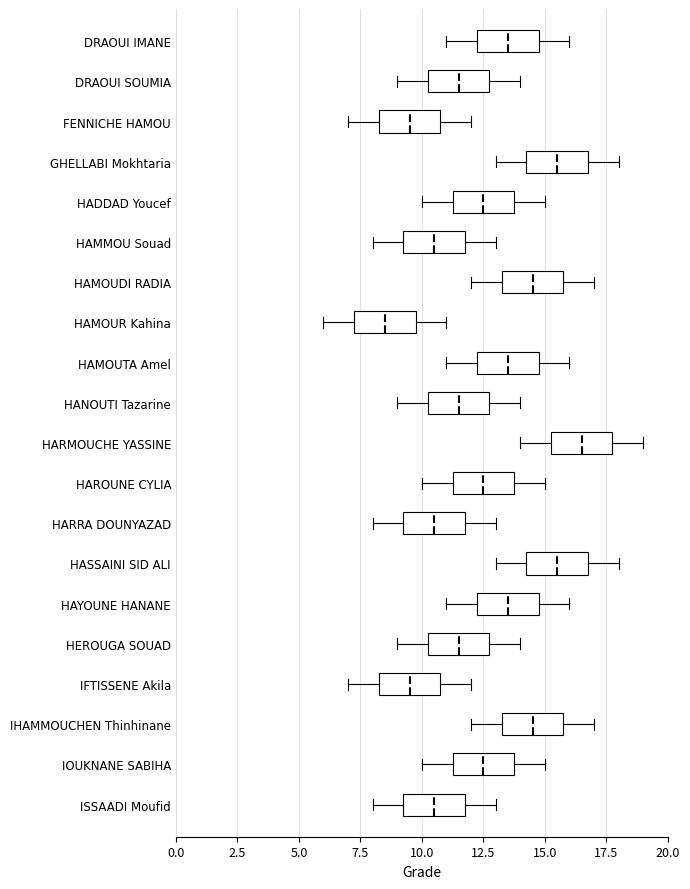

Reading bottom to top, transcribe this box plot: for each box, give where its median line is, the range the box spans, and where its two whiskers end, as read against the x-axis. The values are not printed on the chart, so give them approximately, as read against the axis.

ISSAADI Moufid: median 10.5, box 9.5 to 12.0, whiskers 8.0 to 13.0
IOUKNANE SABIHA: median 12.5, box 11.5 to 14.0, whiskers 10.0 to 15.0
IHAMMOUCHEN Thinhinane: median 14.5, box 13.5 to 16.0, whiskers 12.0 to 17.0
IFTISSENE Akila: median 9.5, box 8.5 to 11.0, whiskers 7.0 to 12.0
HEROUGA SOUAD: median 11.5, box 10.5 to 13.0, whiskers 9.0 to 14.0
HAYOUNE HANANE: median 13.5, box 12.5 to 15.0, whiskers 11.0 to 16.0
HASSAINI SID ALI: median 15.5, box 14.5 to 17.0, whiskers 13.0 to 18.0
HARRA DOUNYAZAD: median 10.5, box 9.5 to 12.0, whiskers 8.0 to 13.0
HAROUNE CYLIA: median 12.5, box 11.5 to 14.0, whiskers 10.0 to 15.0
HARMOUCHE YASSINE: median 16.5, box 15.5 to 18.0, whiskers 14.0 to 19.0
HANOUTI Tazarine: median 11.5, box 10.5 to 13.0, whiskers 9.0 to 14.0
HAMOUTA Amel: median 13.5, box 12.5 to 15.0, whiskers 11.0 to 16.0
HAMOUR Kahina: median 8.5, box 7.5 to 10.0, whiskers 6.0 to 11.0
HAMOUDI RADIA: median 14.5, box 13.5 to 16.0, whiskers 12.0 to 17.0
HAMMOU Souad: median 10.5, box 9.5 to 12.0, whiskers 8.0 to 13.0
HADDAD Youcef: median 12.5, box 11.5 to 14.0, whiskers 10.0 to 15.0
GHELLABI Mokhtaria: median 15.5, box 14.5 to 17.0, whiskers 13.0 to 18.0
FENNICHE HAMOU: median 9.5, box 8.5 to 11.0, whiskers 7.0 to 12.0
DRAOUI SOUMIA: median 11.5, box 10.5 to 13.0, whiskers 9.0 to 14.0
DRAOUI IMANE: median 13.5, box 12.5 to 15.0, whiskers 11.0 to 16.0